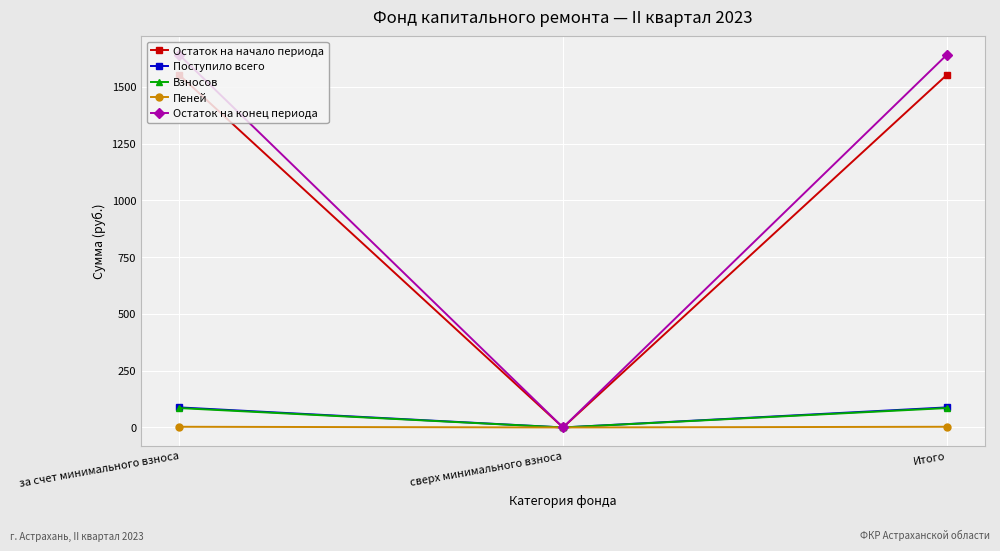

Which series has the widest spread of values?

Остаток на конец периода